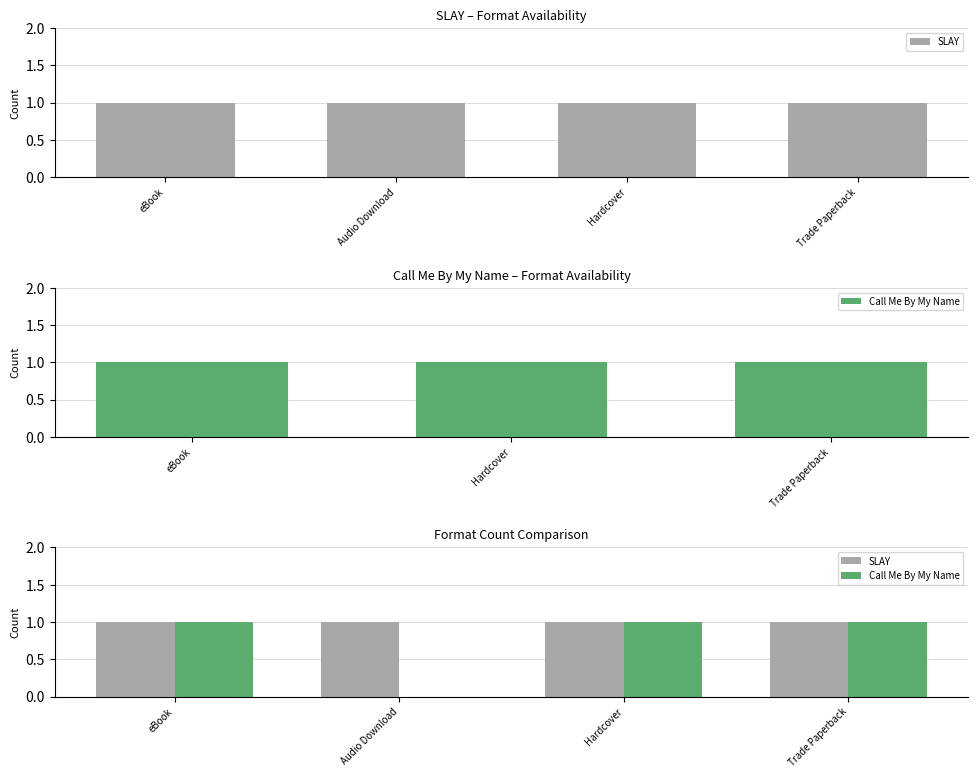

What value does the Call Me By My Name series have at eBook?

1